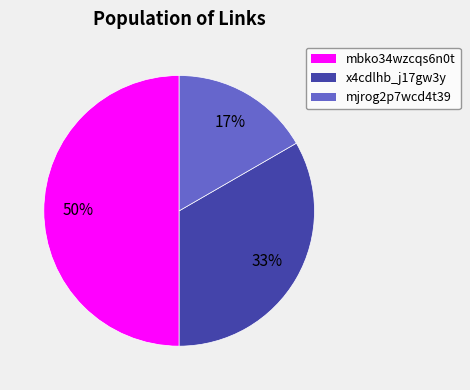

To the nearest percent, what is the difference between the largest and smallest slice percentages?

33%